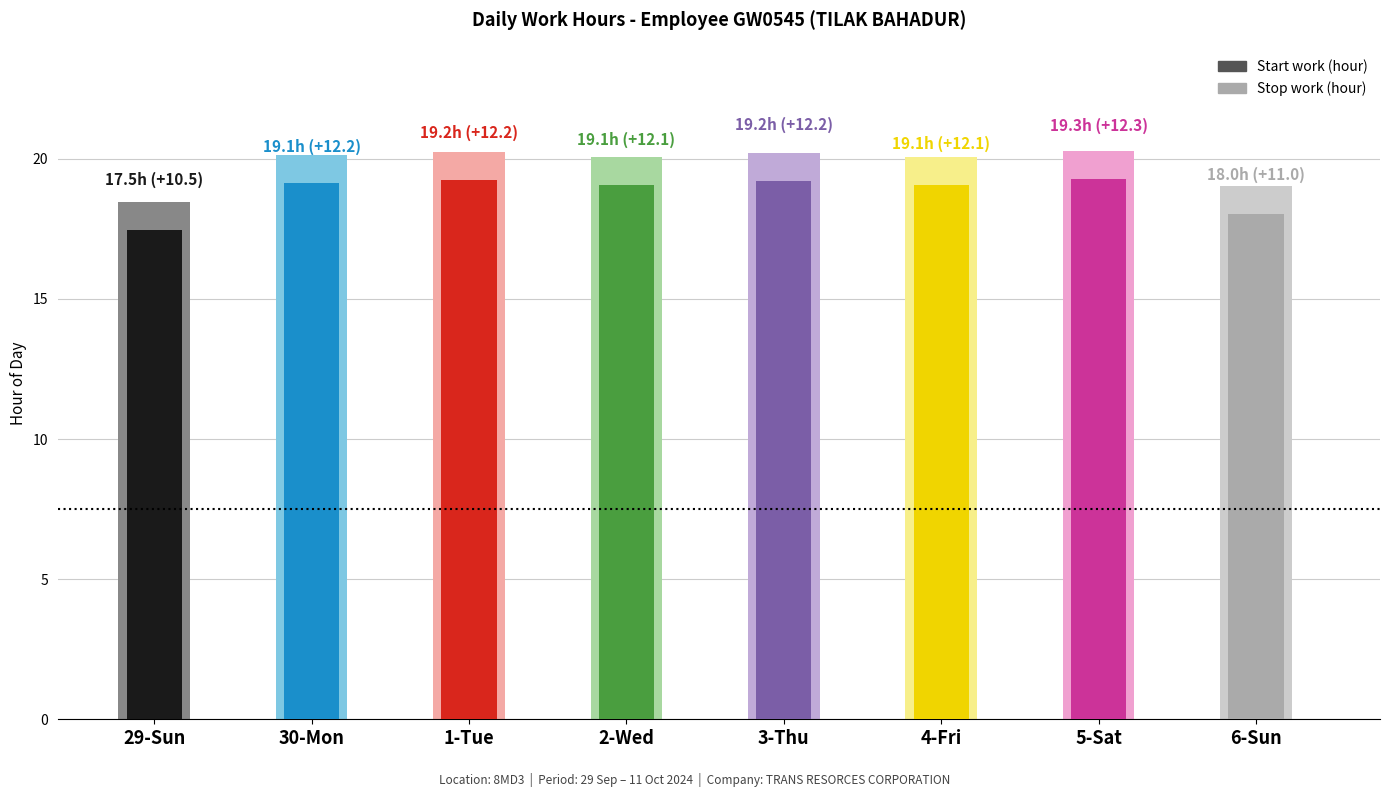

The value of Stop work (hour) at 3-Thu is 9.4. True or false?

False